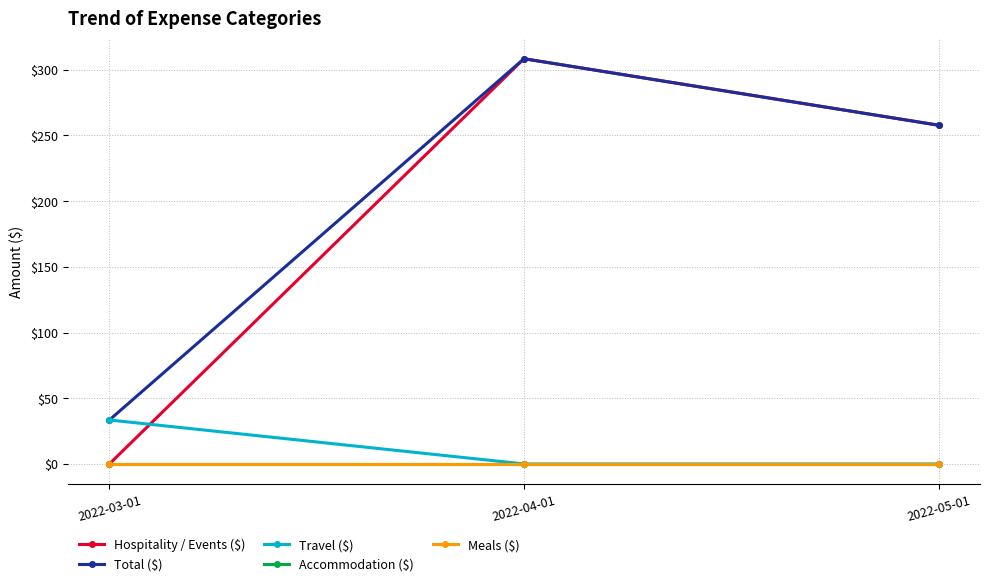

Does the chart have visible grid lines?

Yes